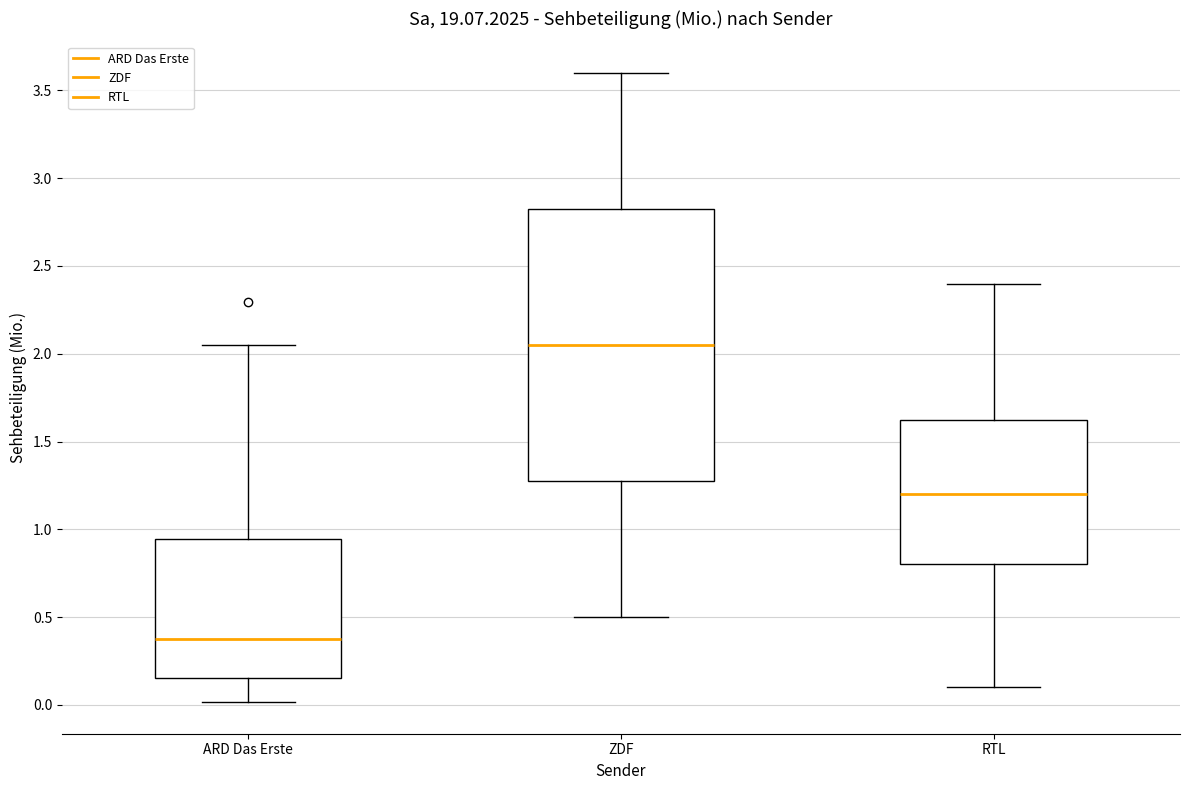

Reading left to right, read every box against the y-axis: the position of its median line, the range the box covers, and the ends of its whiskers. The values are not printed on the chart, so give them approximately, as read against the axis.

ARD Das Erste: median 0.35, box 0.15 to 0.95, whiskers 0.00 to 2.05
ZDF: median 2.05, box 1.30 to 2.85, whiskers 0.50 to 3.60
RTL: median 1.20, box 0.80 to 1.65, whiskers 0.10 to 2.40